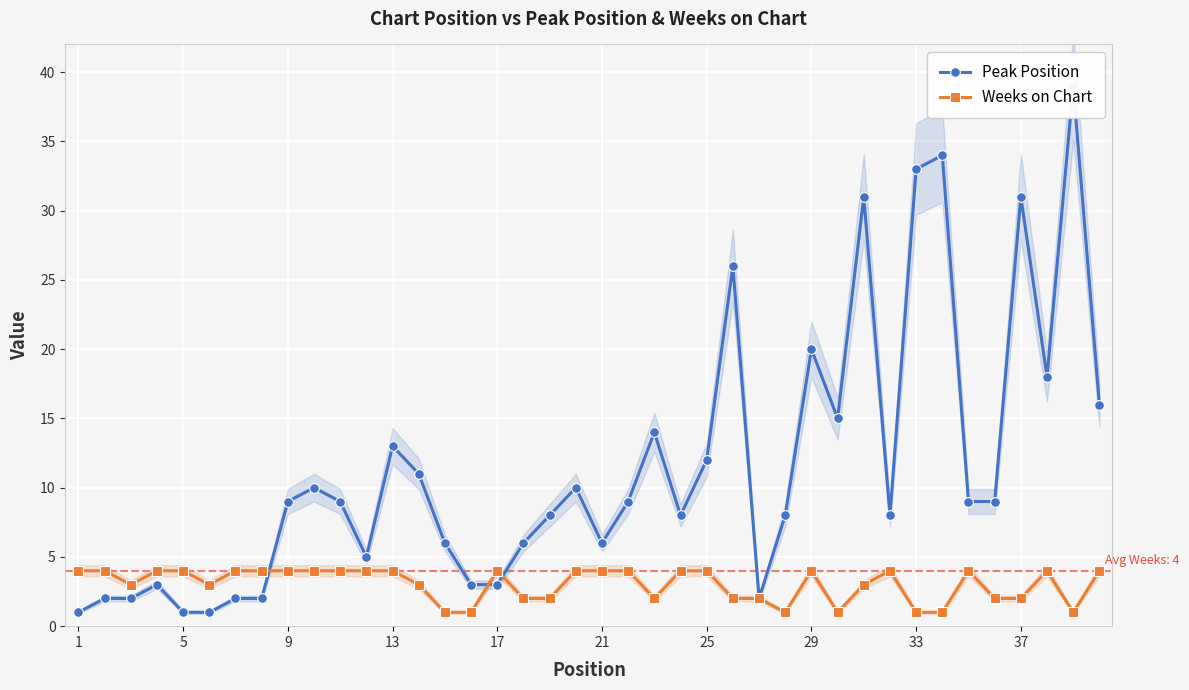

At how many categories does at least one series exceed 37?

1